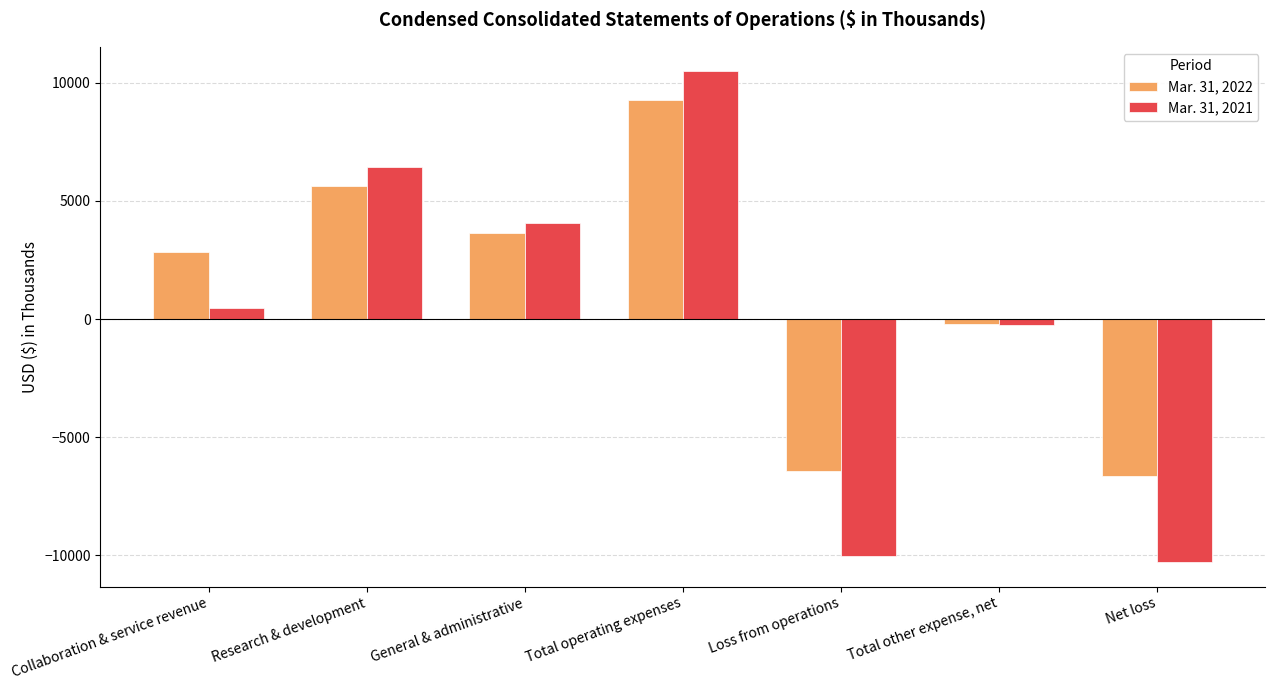

Which category has the highest value in the Mar. 31, 2022 series?

Total operating expenses